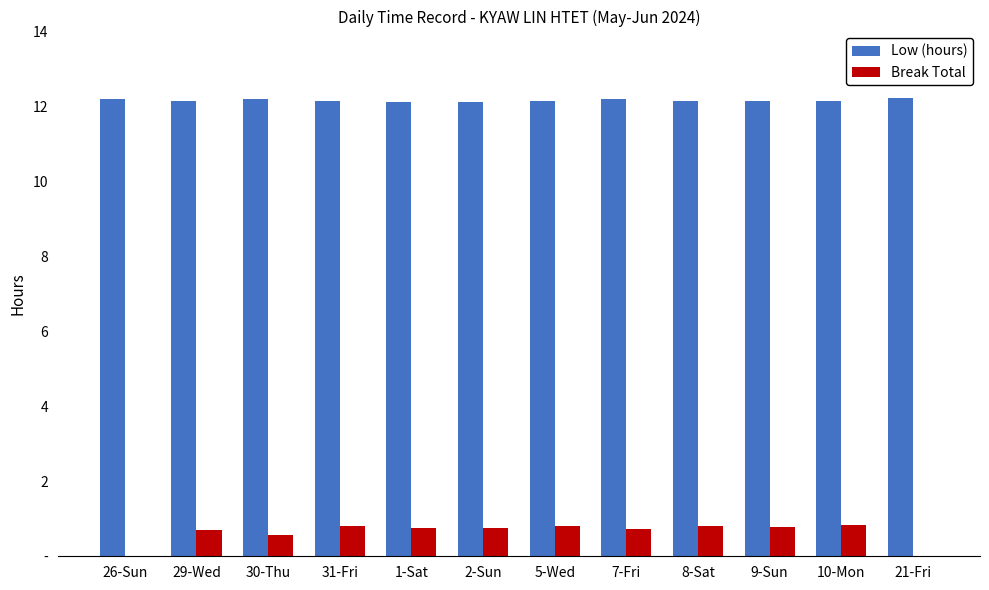

Are the bars grouped side by side (vs. stacked)?

Yes